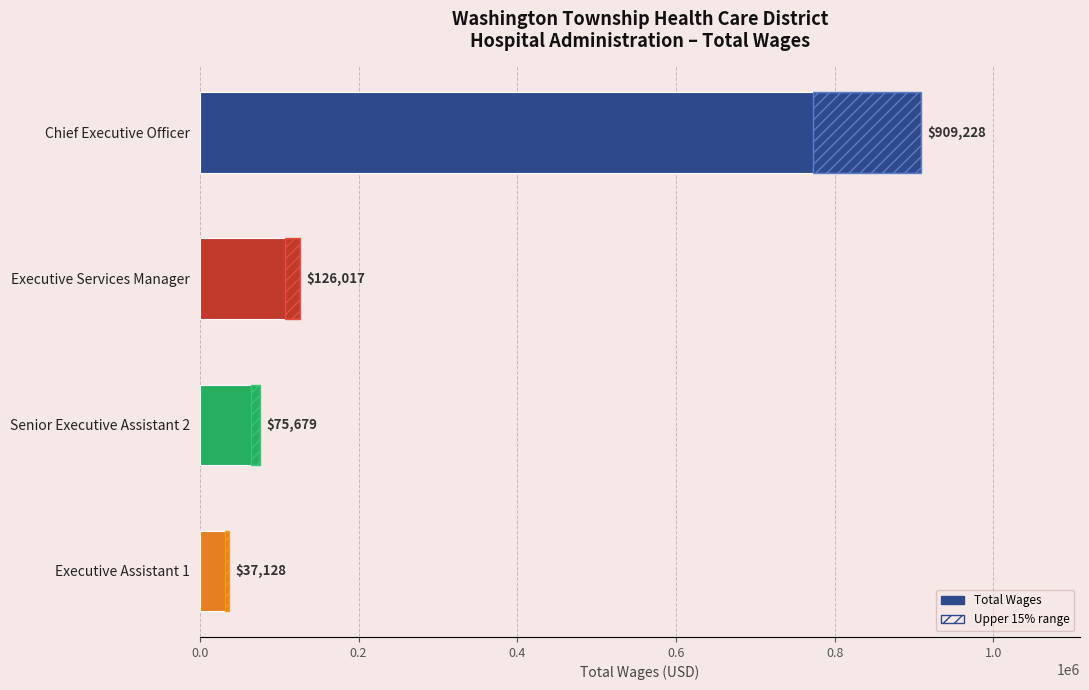

How many bars are there in total?

4